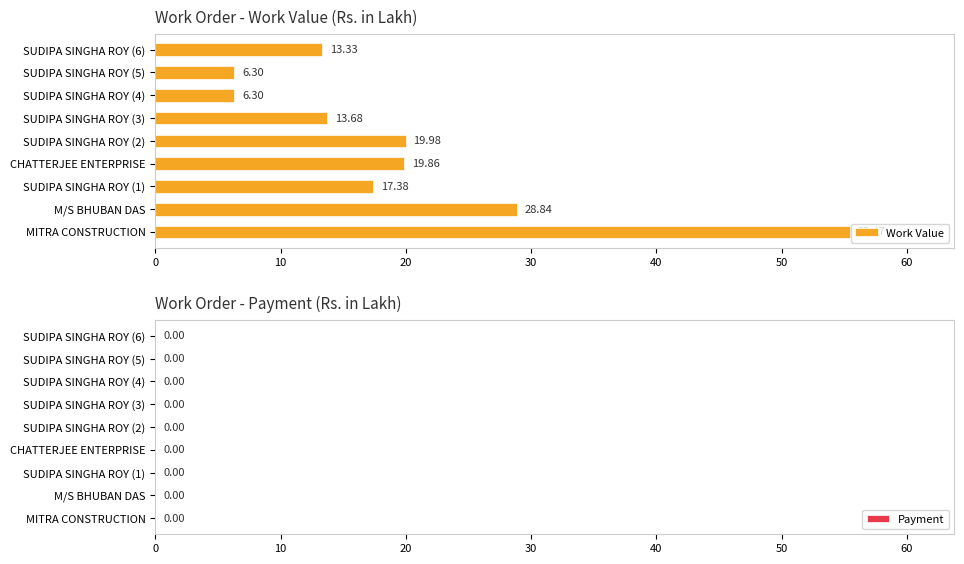

What is the difference between the values at SUDIPA SINGHA ROY (4) and SUDIPA SINGHA ROY (3)?

7.4